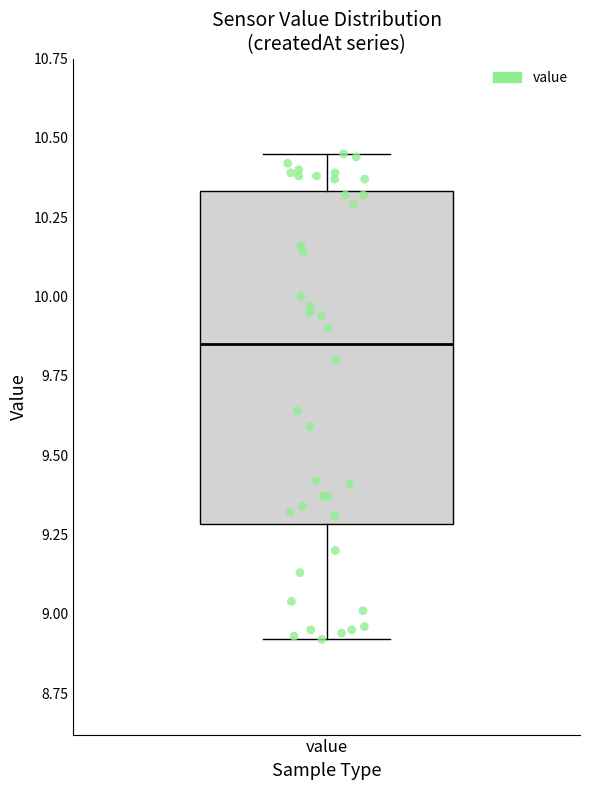

Where is the upper edge of the box for value on the y-axis? The values are not printed on the chart, so give them approximately, as read against the axis.

10.35